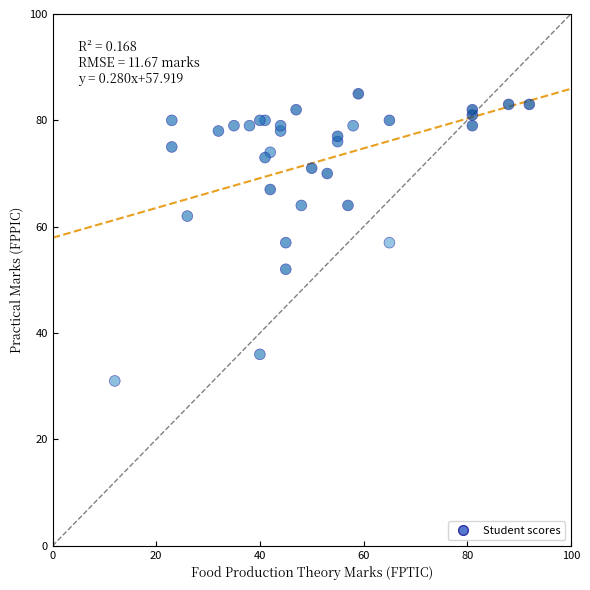

What is the range of X values (max minus min)?

80